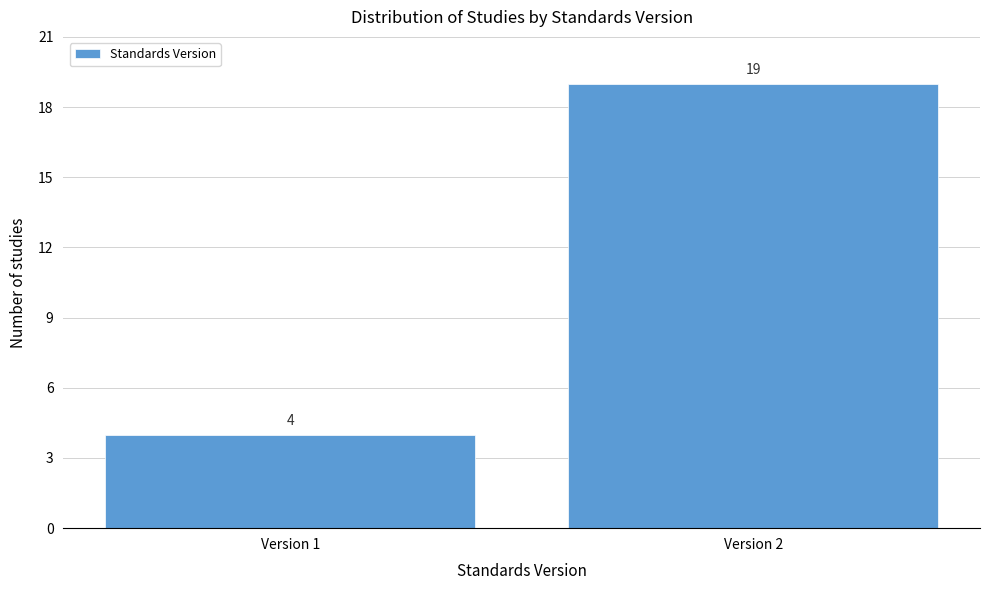

Reading right to left, transcribe all the data shown in this chart.

Version 2=19	Version 1=4